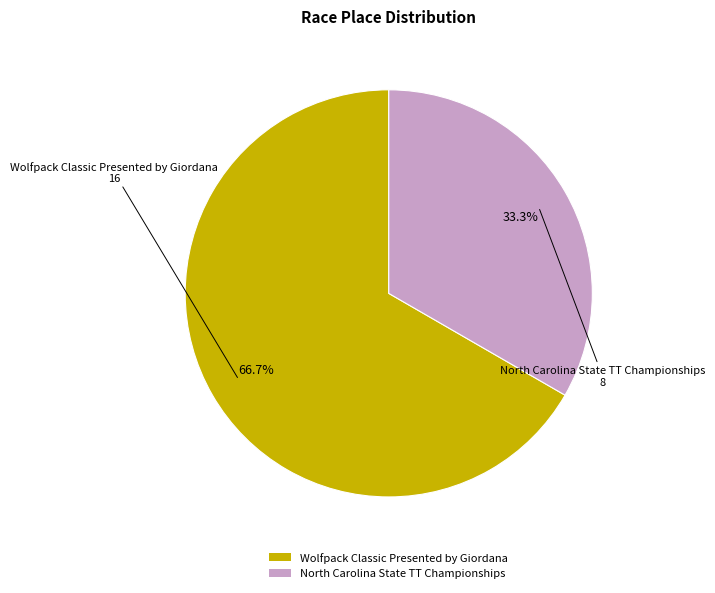

To the nearest percent, what is the combined percentage of North Carolina State TT Championships and Wolfpack Classic Presented by Giordana?

100%